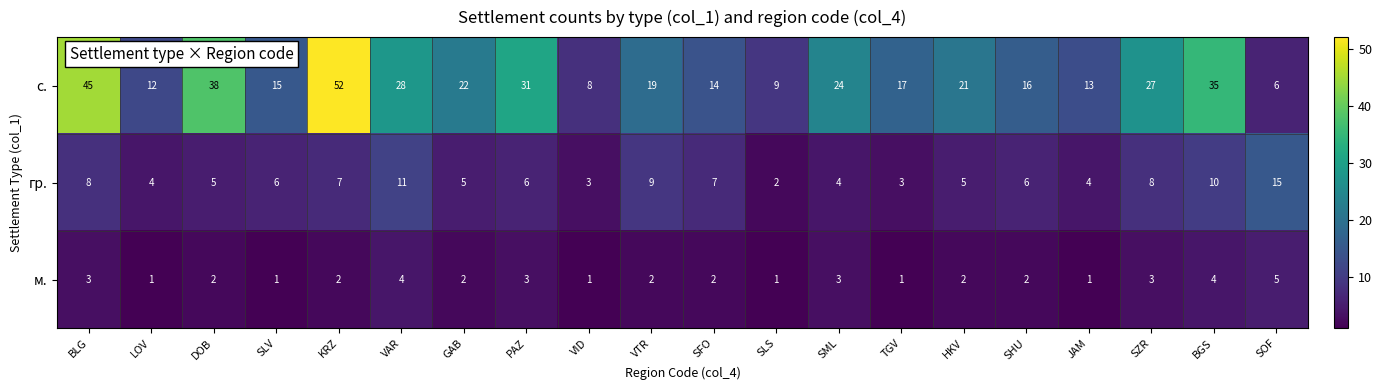

What is the total value across all series at SML?

31